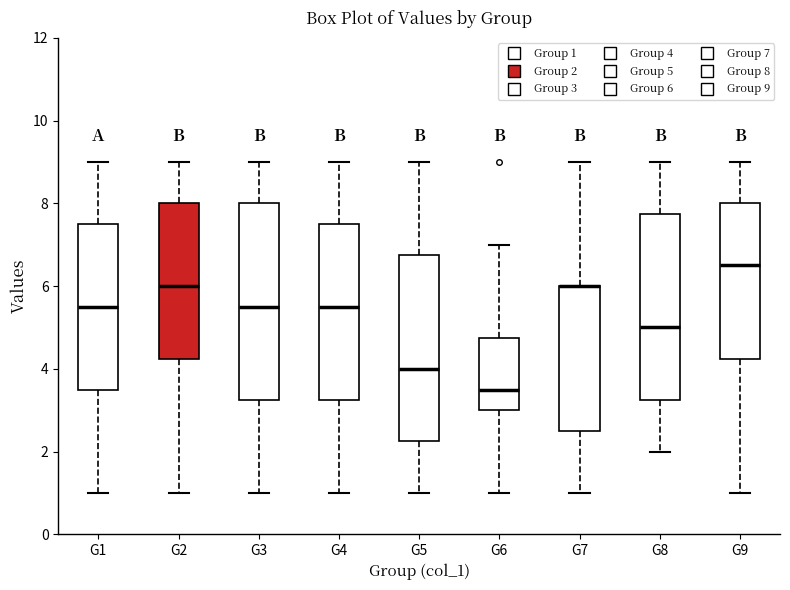

Reading left to right, transcribe this box plot: for each box, give where its median line is, the range the box spans, and where its two whiskers end, as read against the y-axis. The values are not printed on the chart, so give them approximately, as read against the axis.

G1: median 5.6, box 3.6 to 7.6, whiskers 1.0 to 9.0
G2: median 6.0, box 4.2 to 8.0, whiskers 1.0 to 9.0
G3: median 5.6, box 3.2 to 8.0, whiskers 1.0 to 9.0
G4: median 5.6, box 3.2 to 7.6, whiskers 1.0 to 9.0
G5: median 4.0, box 2.2 to 6.8, whiskers 1.0 to 9.0
G6: median 3.6, box 3.0 to 4.8, whiskers 1.0 to 7.0
G7: median 6.0 (drawn on the box's upper edge), box 2.6 to 6.0, whiskers 1.0 to 9.0
G8: median 5.0, box 3.2 to 7.8, whiskers 2.0 to 9.0
G9: median 6.6, box 4.2 to 8.0, whiskers 1.0 to 9.0